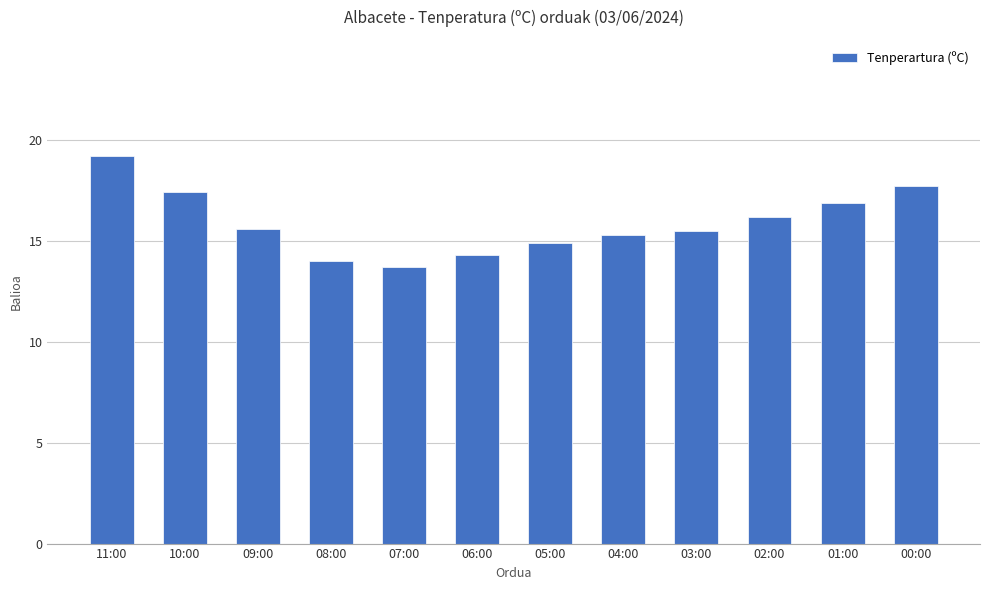

Are the bars grouped side by side (vs. stacked)?

No